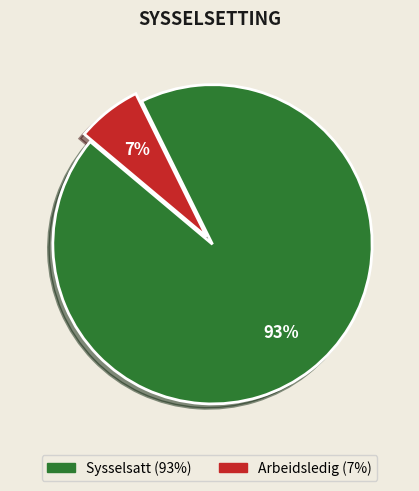

Which has a higher value, Sysselsatt or Arbeidsledig?

Sysselsatt